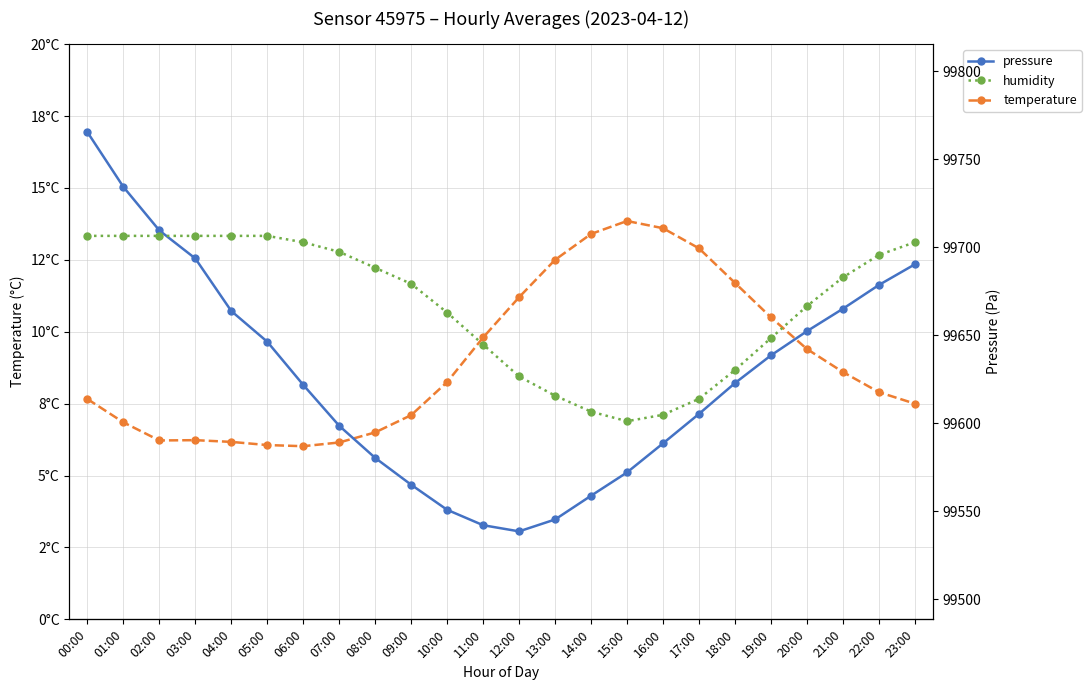

What value does the pressure series have at 01:00?

99734.3